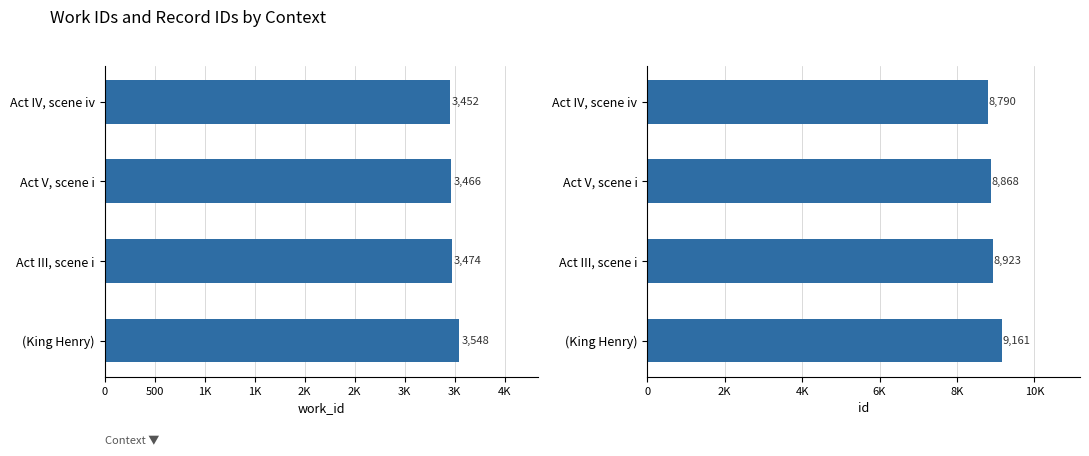

How many distinct data groups are displayed?

2